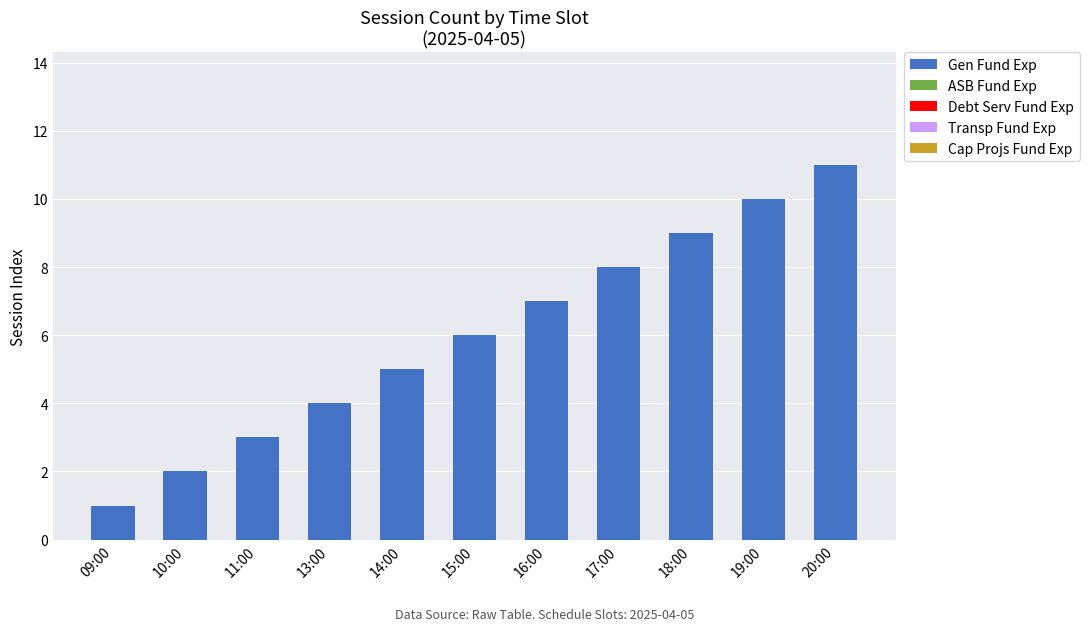

What is the difference between the maximum and second lowest values?

9